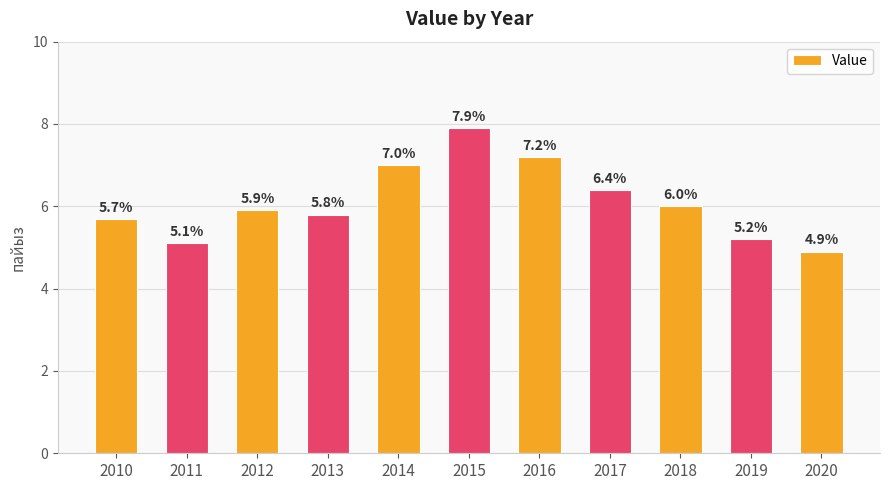

What is the sum of the values at 2010 and 2014?

12.7